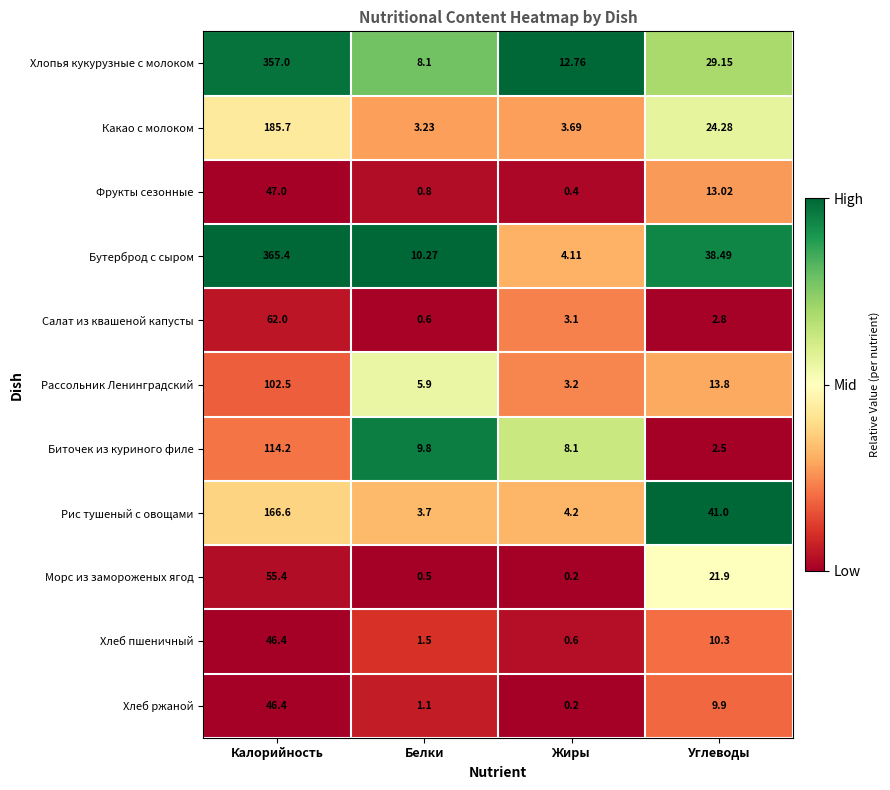

Where is Биточек из куриного филе nearest to the value 58?

Белки